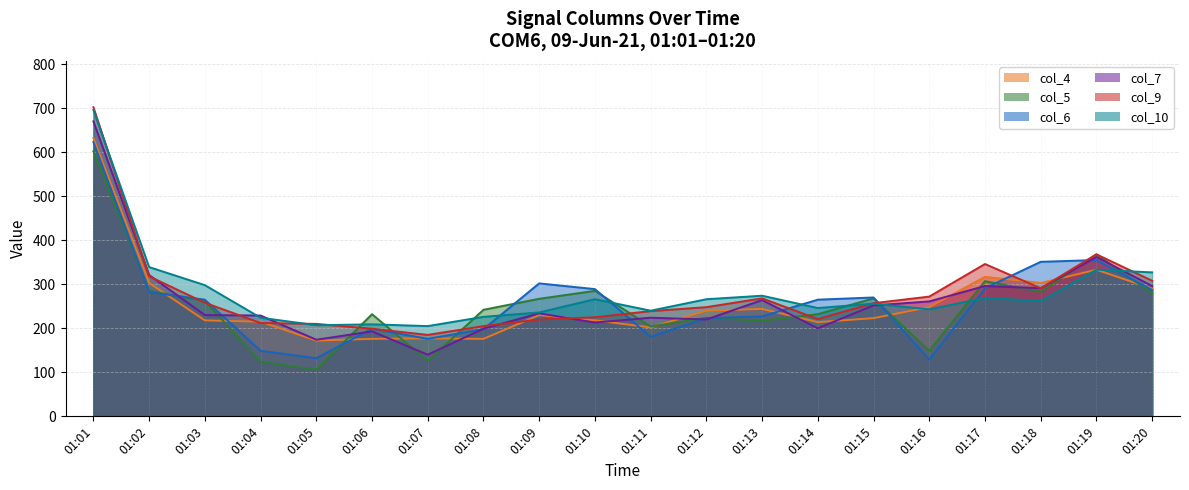

The value of col_7 at 01:01 is 670. True or false?

True